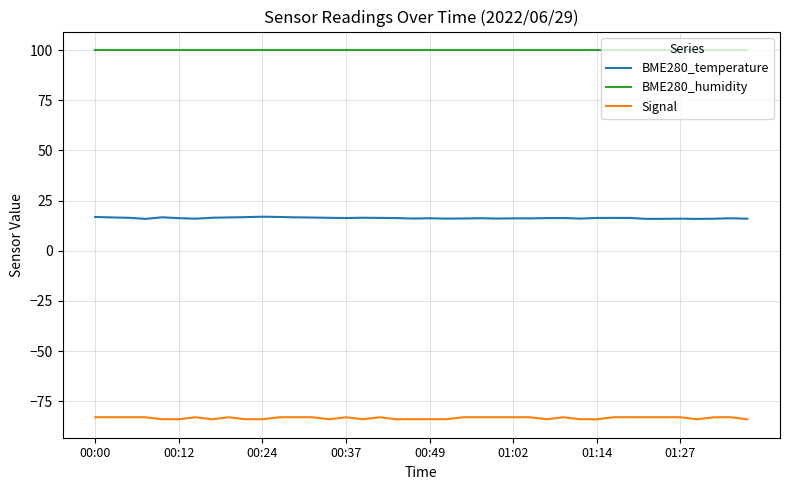

True or false: BME280_temperature and BME280_humidity cross at least once.

False